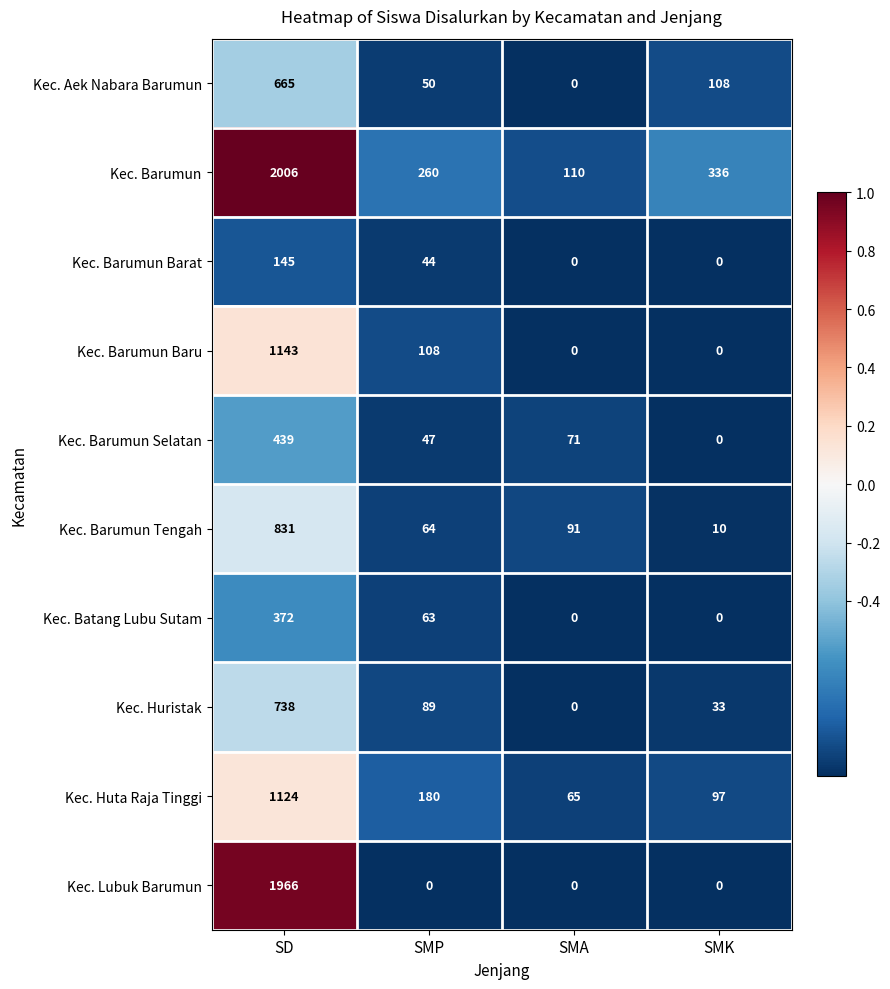

True or false: Kec. Batang Lubu Sutam has a value of 0 at SMA.

True